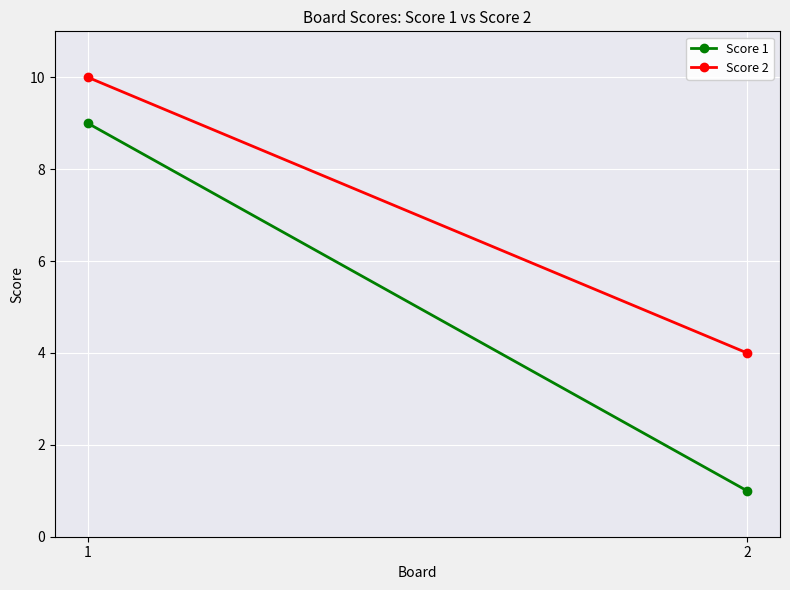

How many values in the Score 2 series are below 10?

1